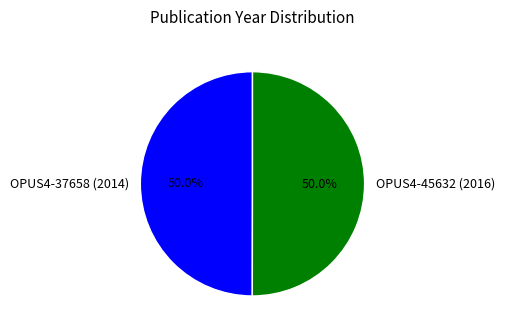

How many segments does this pie chart have?

2